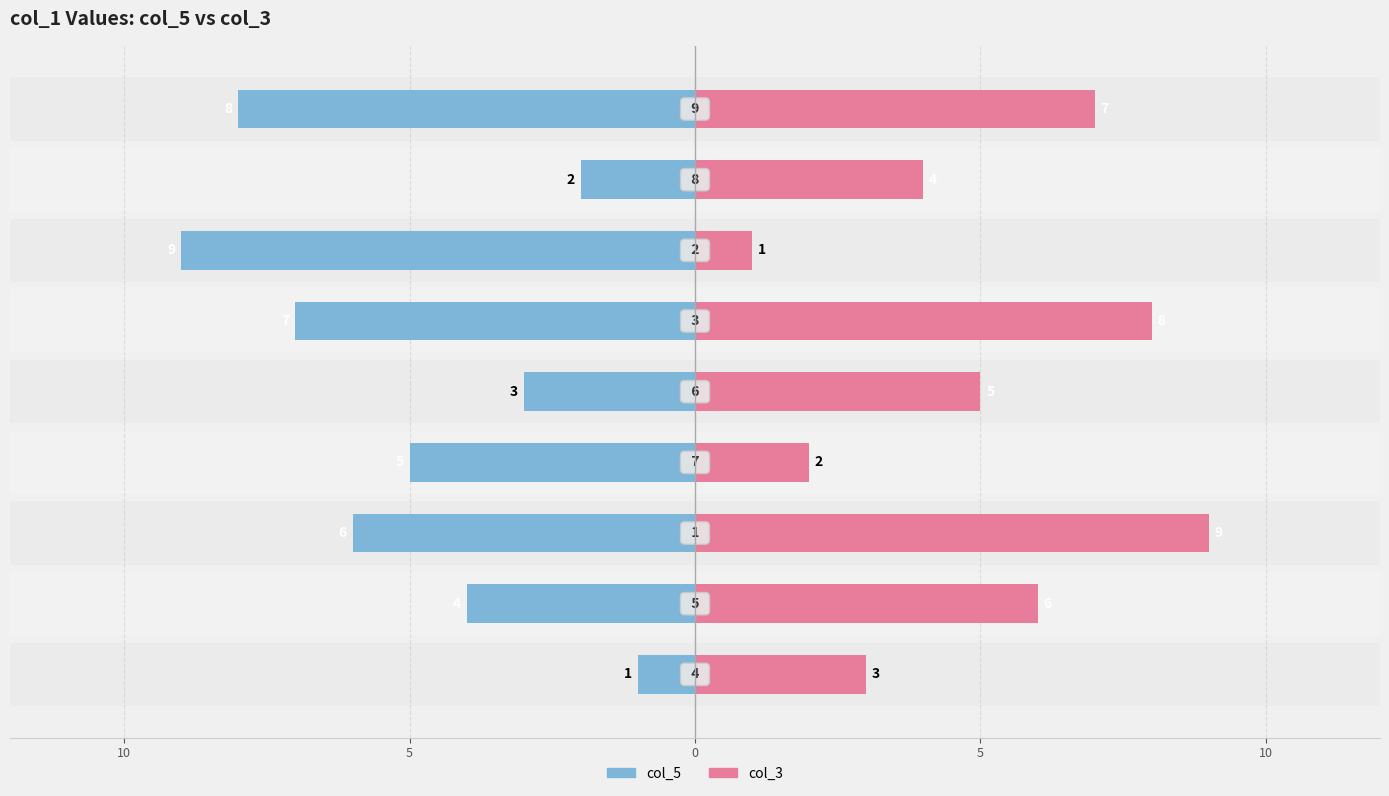

Reading left to right, extract all data points from this chart.

col_5: -1	-4	-6	-5	-3	-7	-9	-2	-8
col_3: 3	6	9	2	5	8	1	4	7